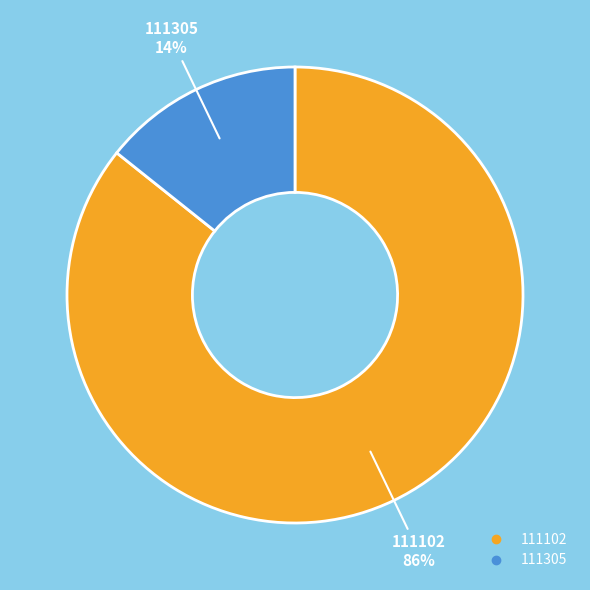

Between 111102 and 111305, which is larger?

111102